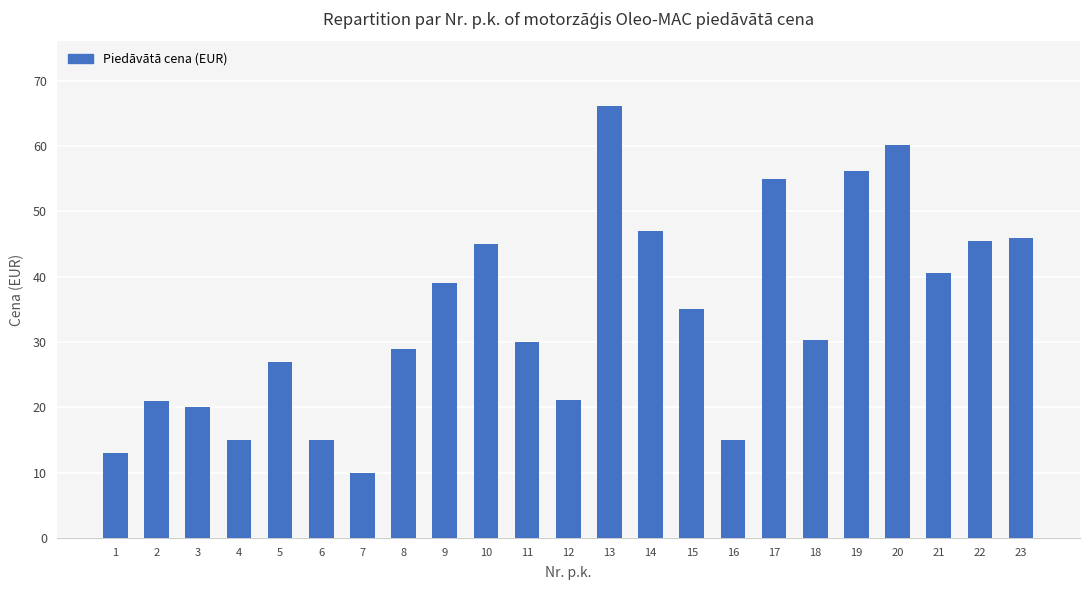

What is the greatest value displayed?

66.1